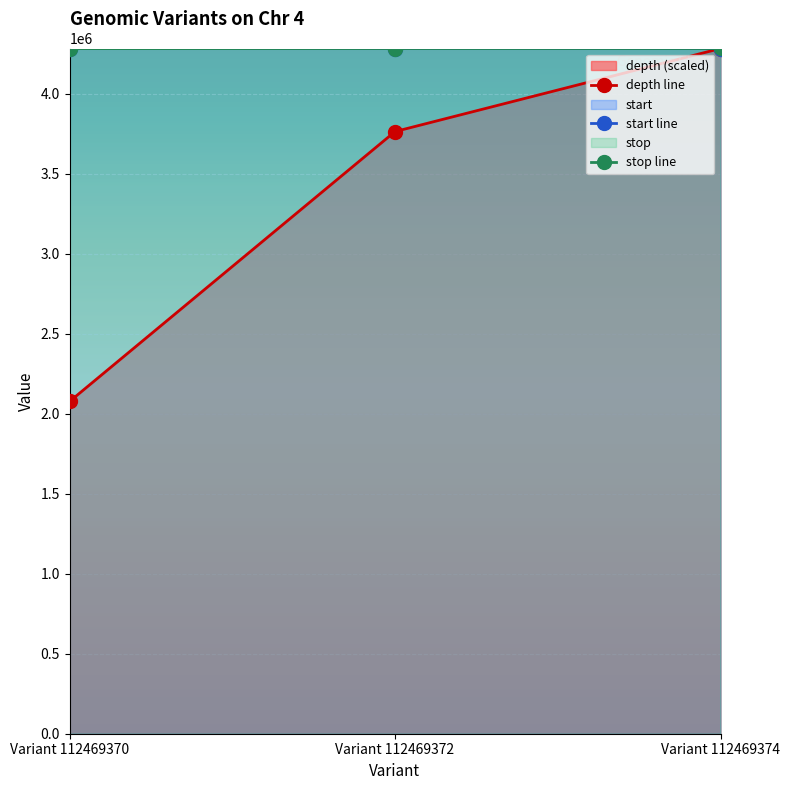

What is the minimum value shown in the chart?

2076025.7